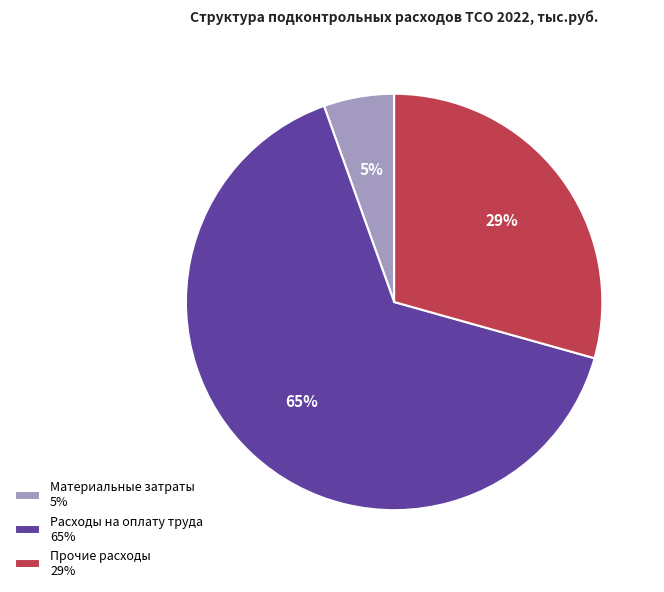

Is there a majority slice in this chart?

Yes